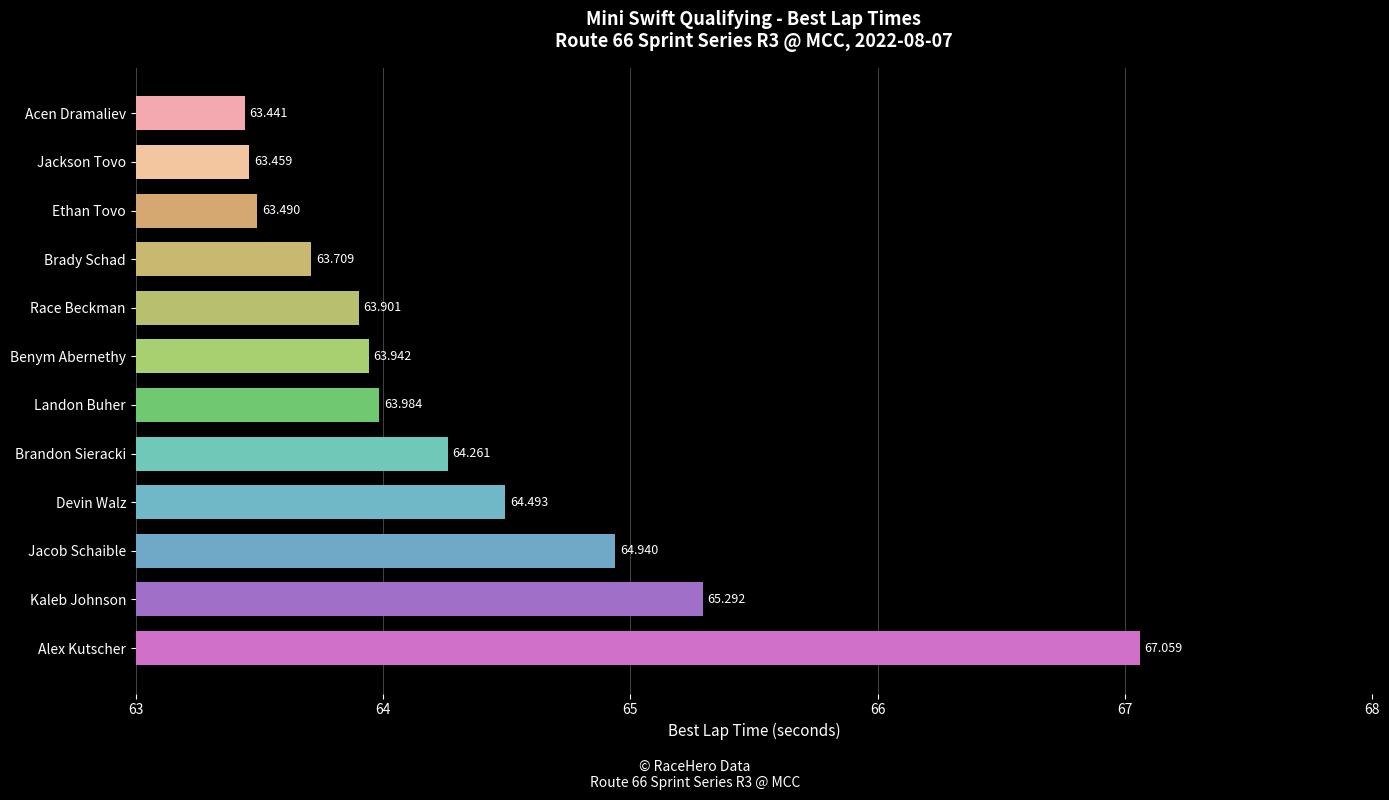

What is the smallest value displayed?

63.4